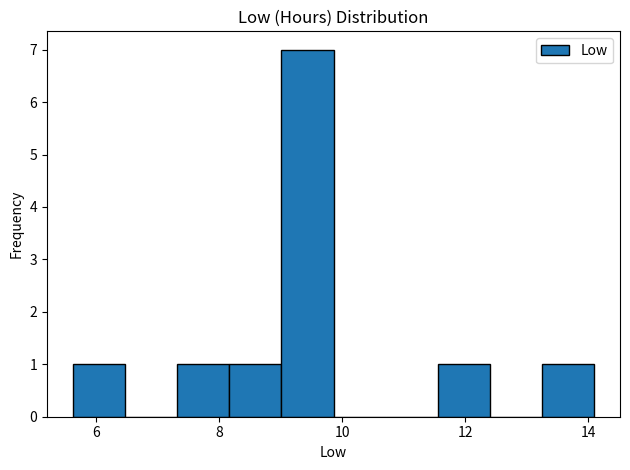

What is the height of the bar covering 13.2 to 14.0 on the x-axis? Neither the bar edges nor the heights are printed on the chart, so give them approximately, as read against the axes.

1